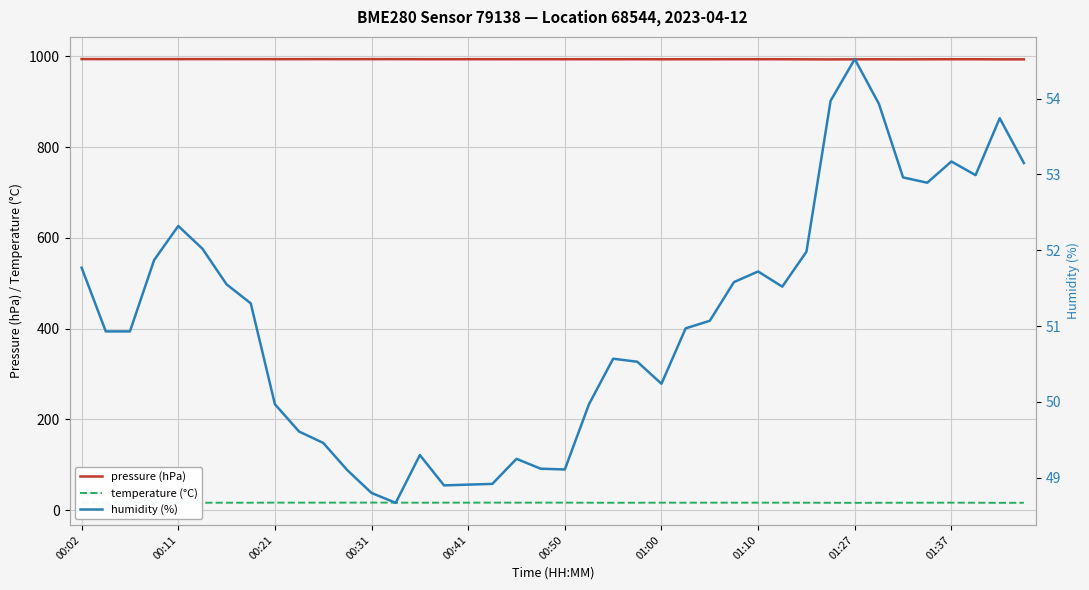

The value of temperature (°C) at 27 is 16.4. True or false?

True